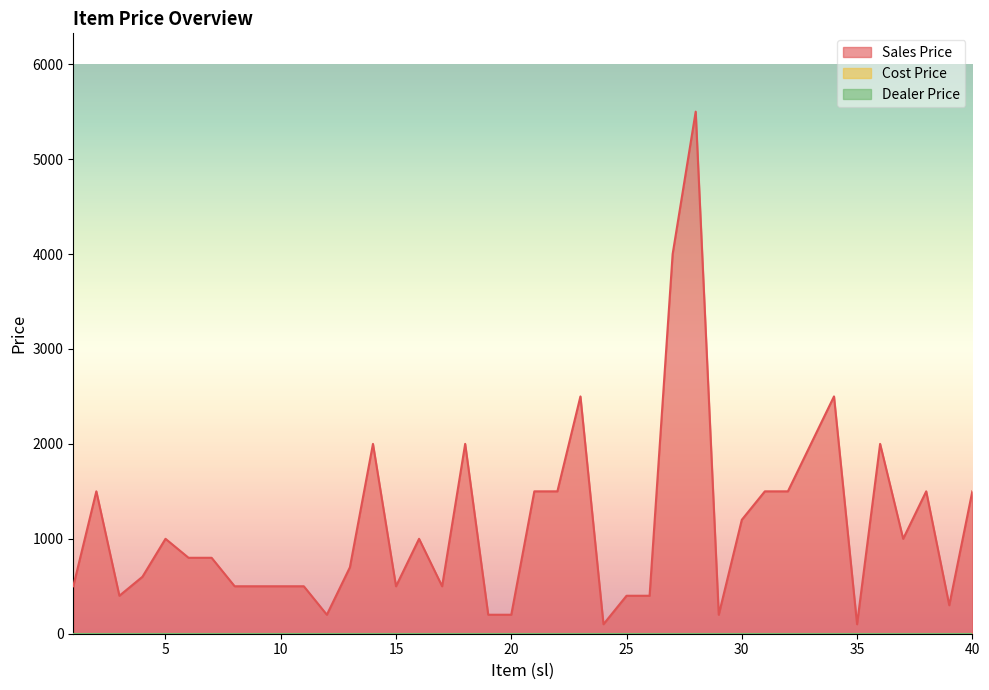

Which series has the widest spread of values?

Sales Price